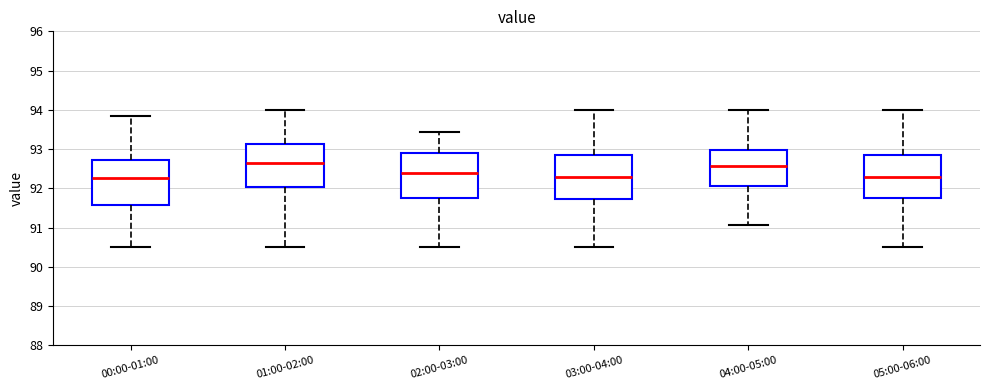

Where does the median line of the box for 03:00-04:00 sit on the y-axis? The values are not printed on the chart, so give them approximately, as read against the axis.

92.3